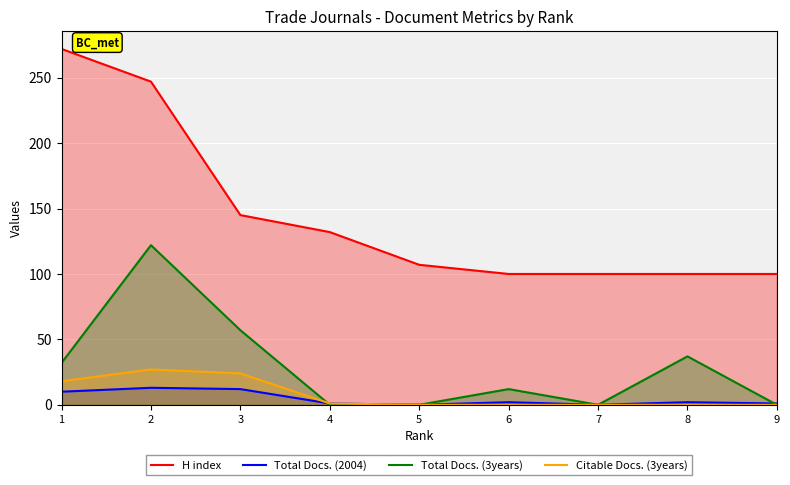

How many data points does each series have?

9